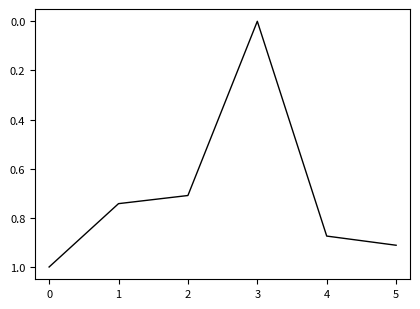

At which category does the data reach its first local valley?

3